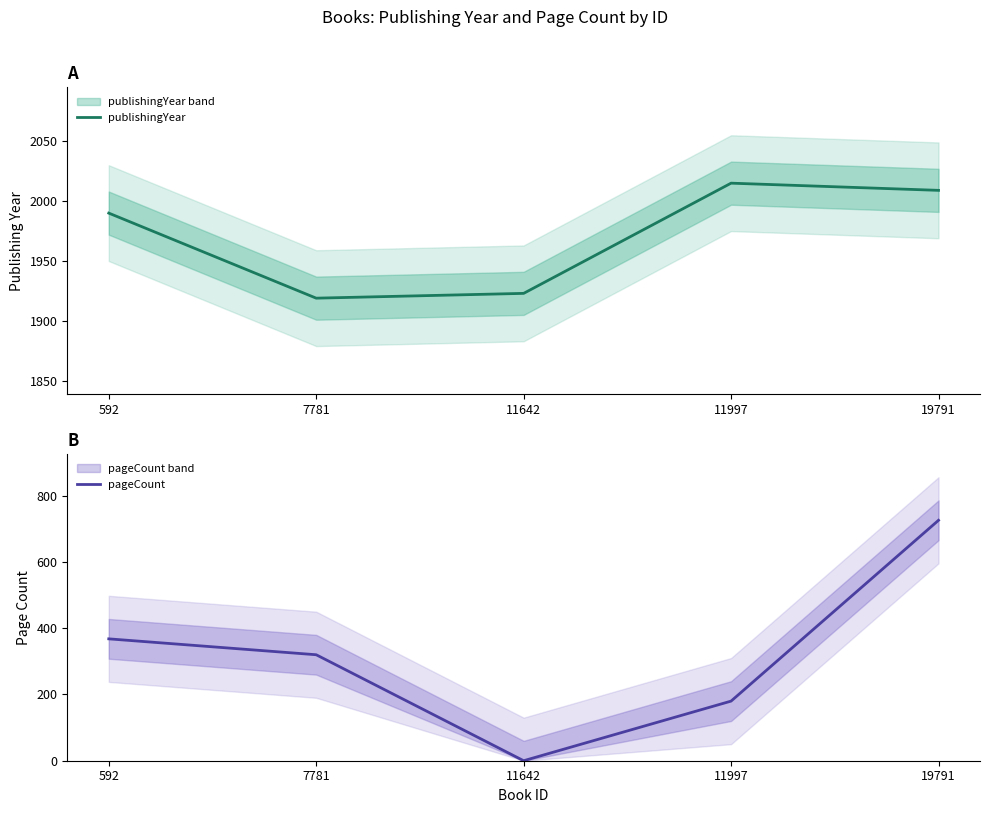

True or false: pageCount and publishingYear intersect in this chart.

False